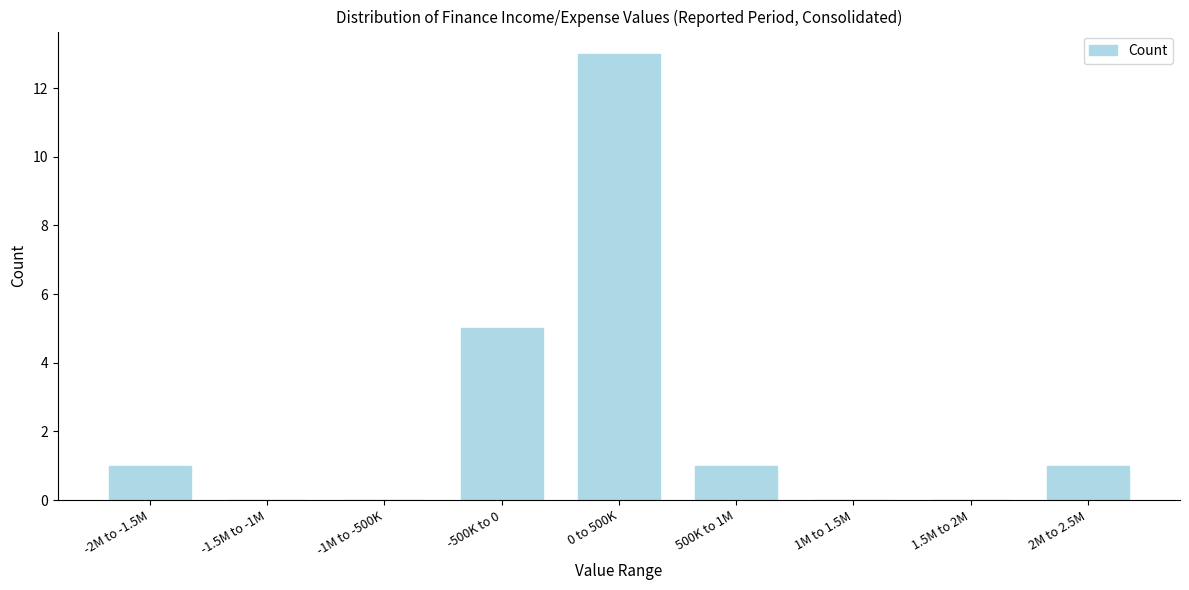

Reading left to right, transcribe all the data shown in this chart.

-2M to -1.5M=1	-1.5M to -1M=0	-1M to -500K=0	-500K to 0=5	0 to 500K=13	500K to 1M=1	1M to 1.5M=0	1.5M to 2M=0	2M to 2.5M=1